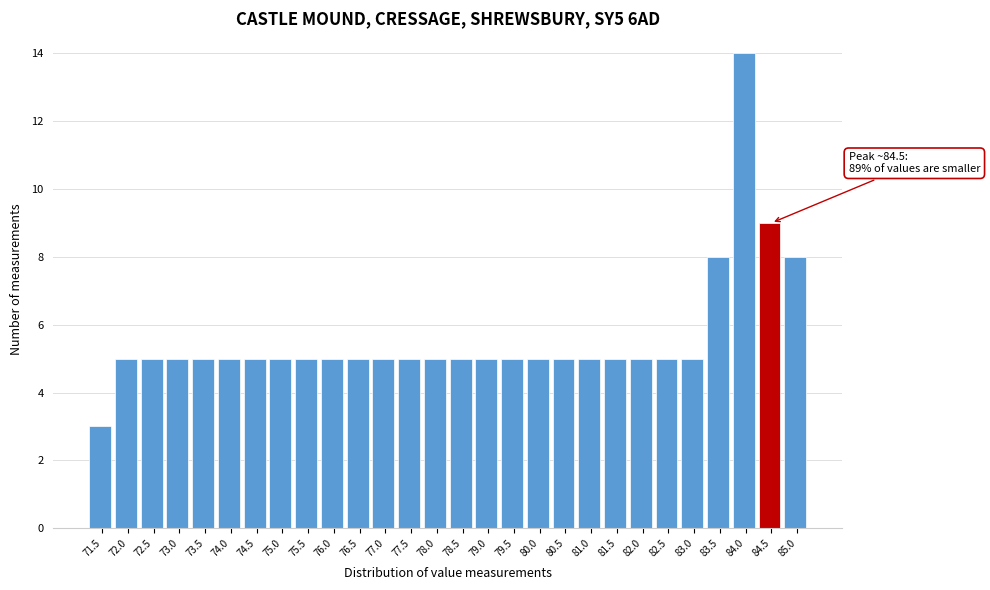

Reading right to left, what are all the values shown in this chart?

8	9	14	8	5	5	5	5	5	5	5	5	5	5	5	5	5	5	5	5	5	5	5	5	5	5	5	3